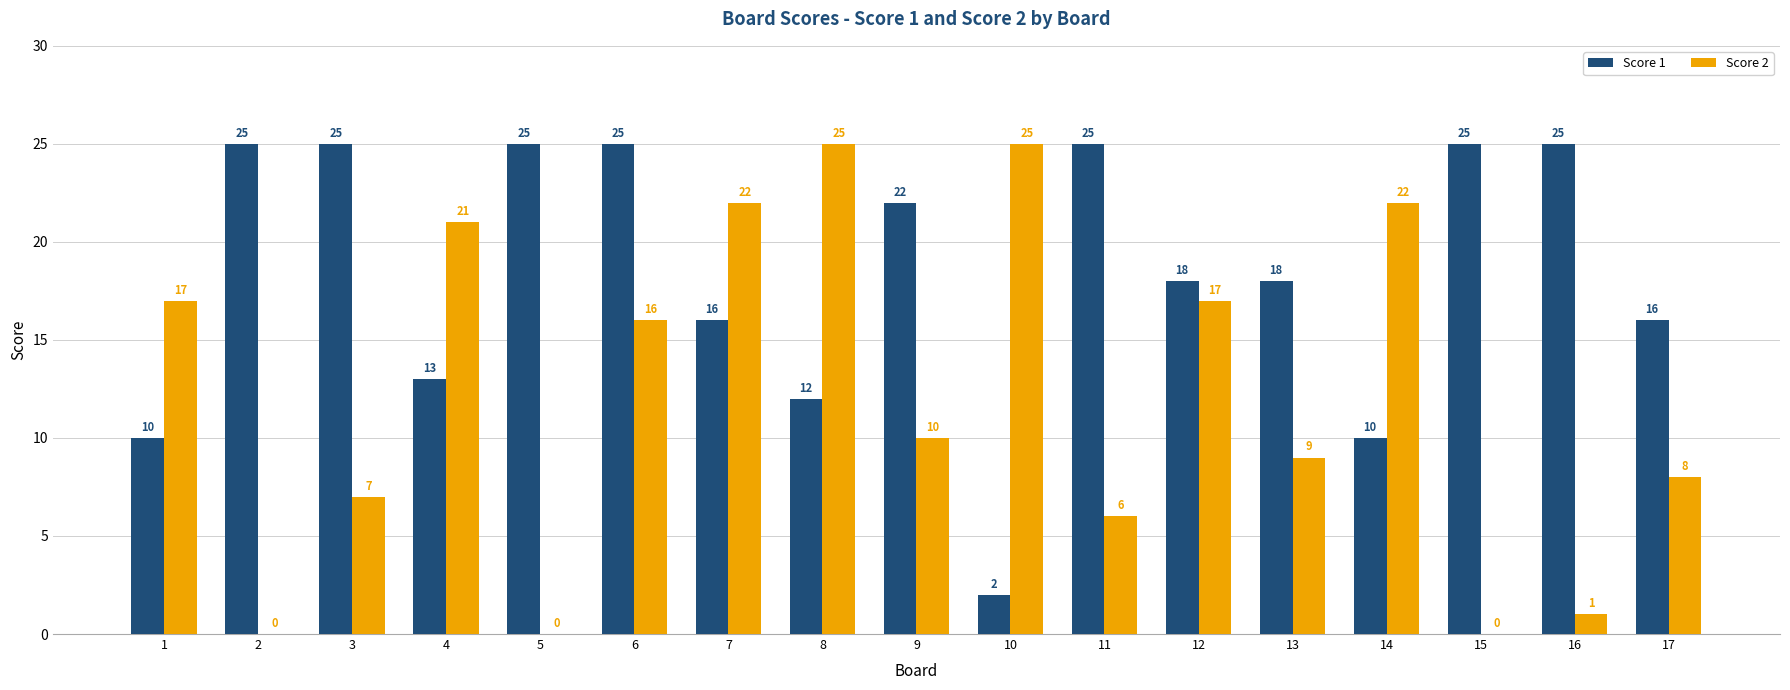

How many categories are shown in the chart?

17